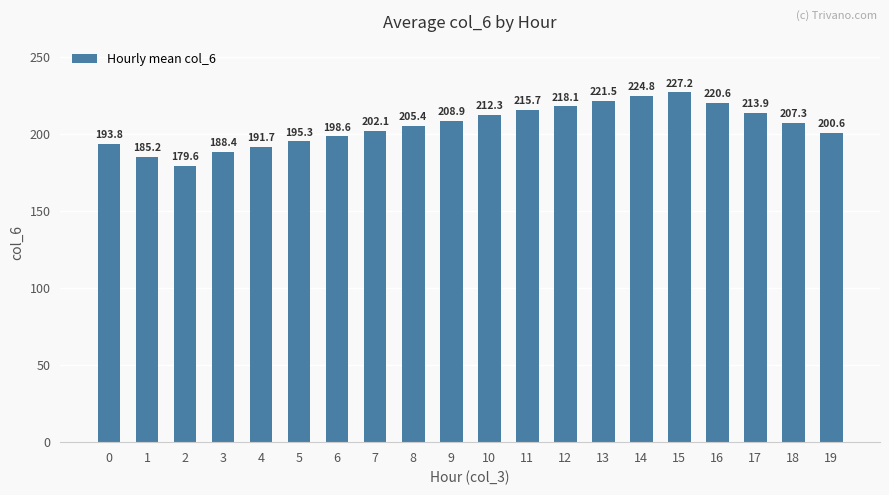

Which category has the highest value across all series?

15